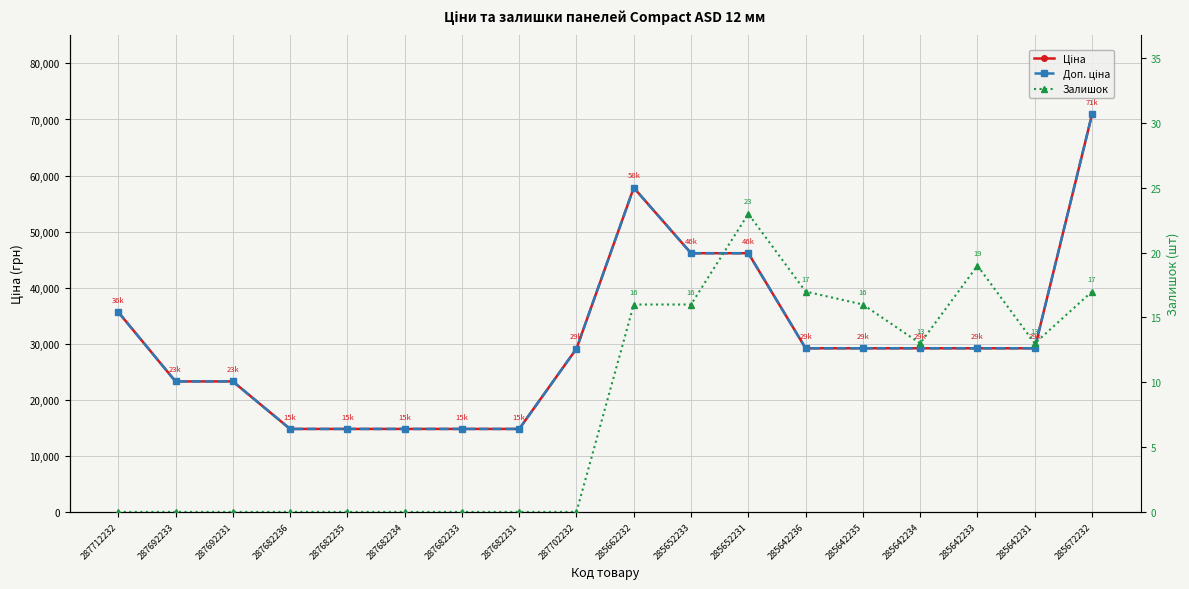

What is the label of the 2nd point from the right?

285642231